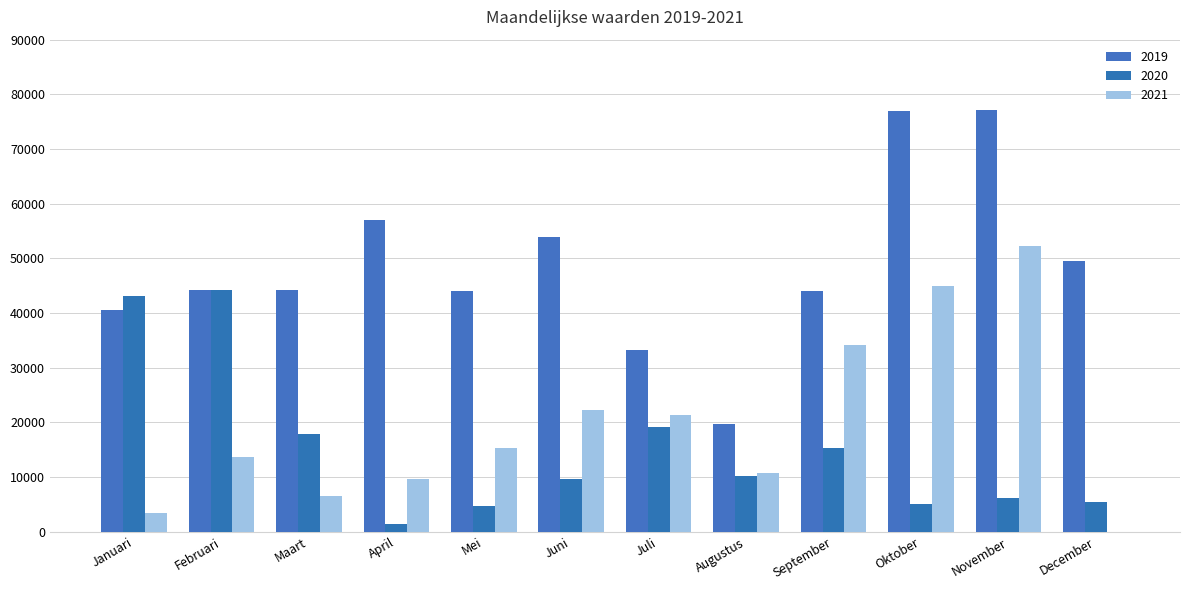

How many groups of bars are there?

12